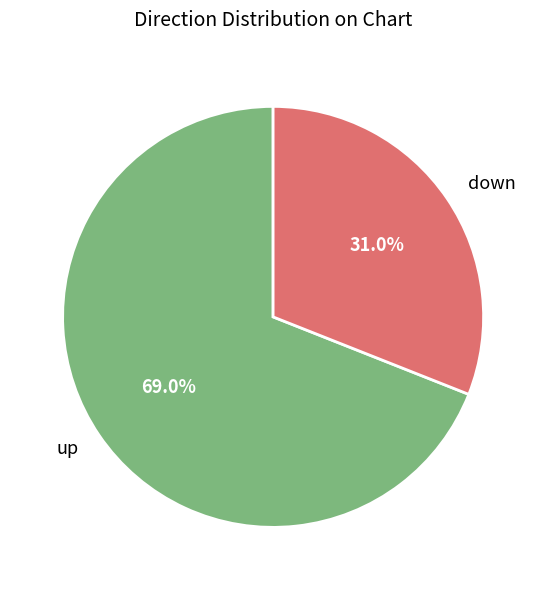

How many segments does this pie chart have?

2